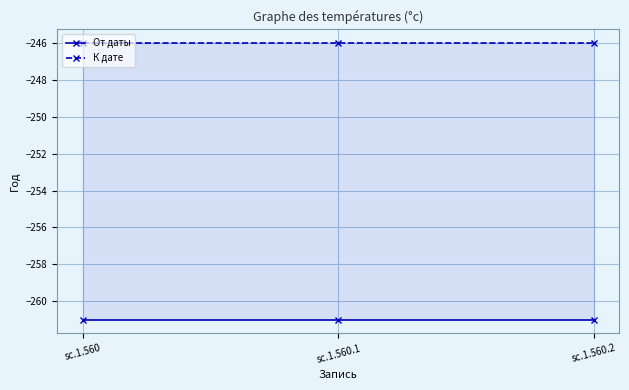

What is the average value of the От даты series?

-261